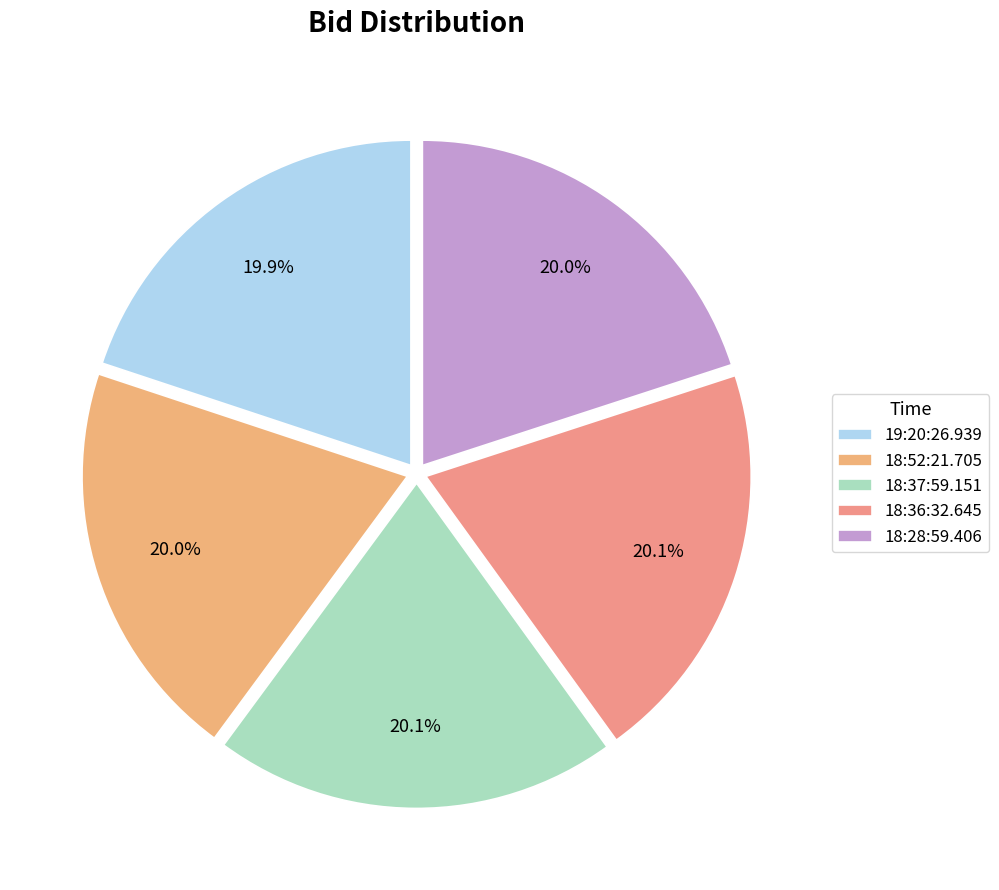

The 19:20:26.939 slice represents 6% of the pie. True or false?

False